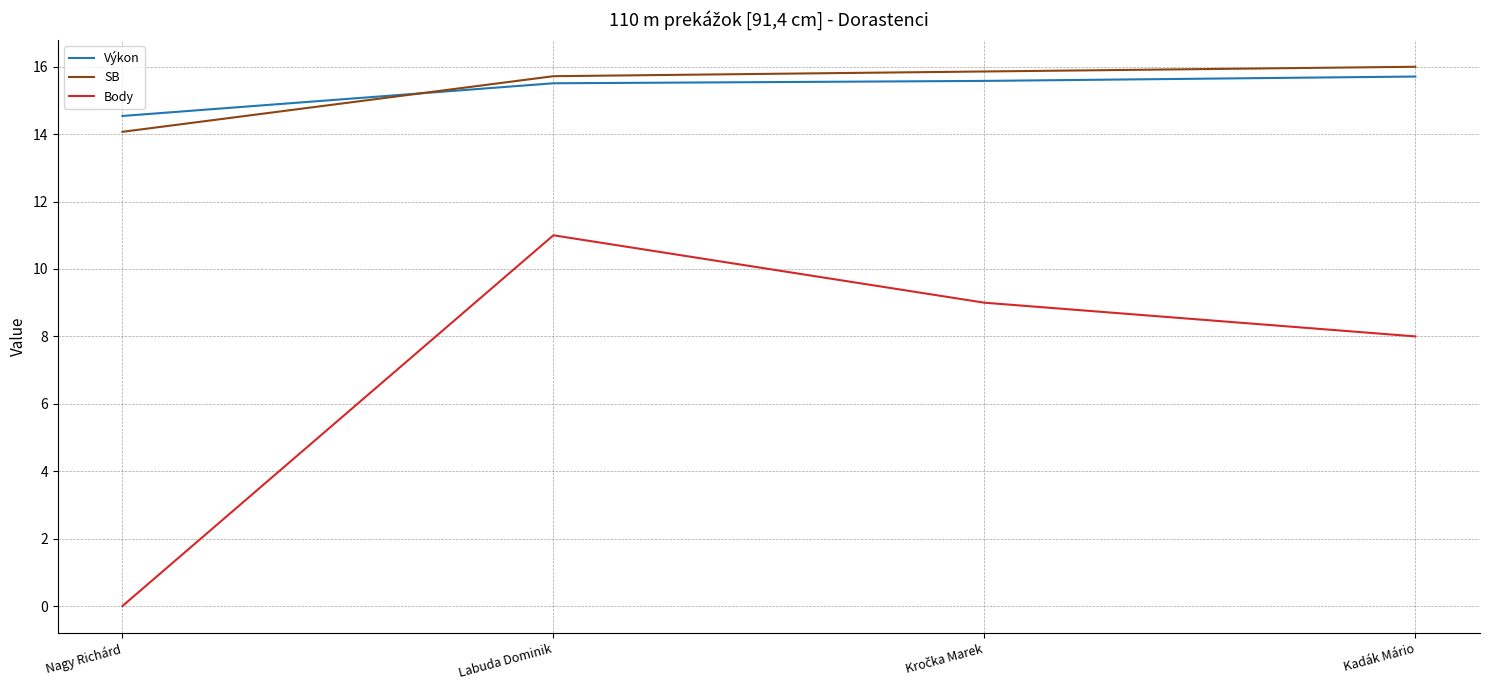

What position from the left is Nagy Richárd?

1